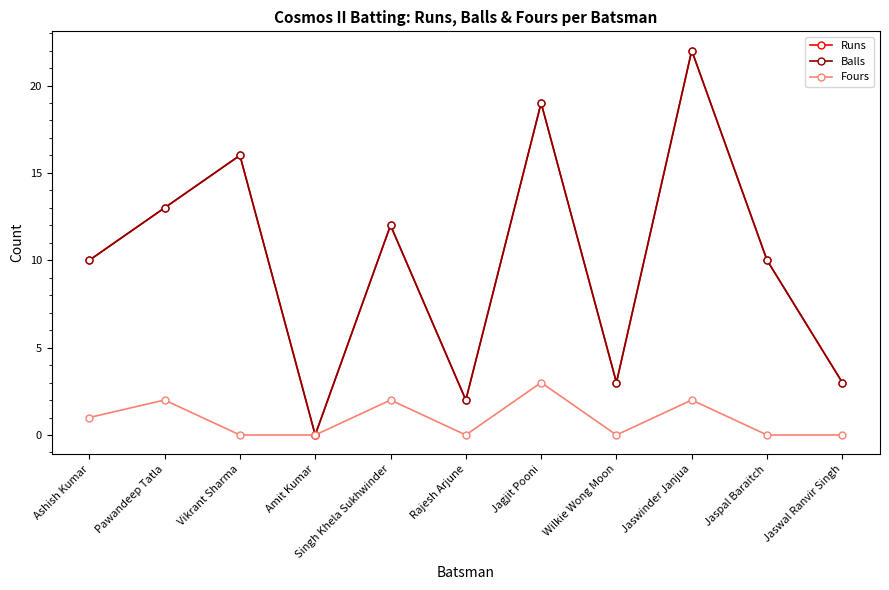

Is this an area chart (filled region under the line)?

No